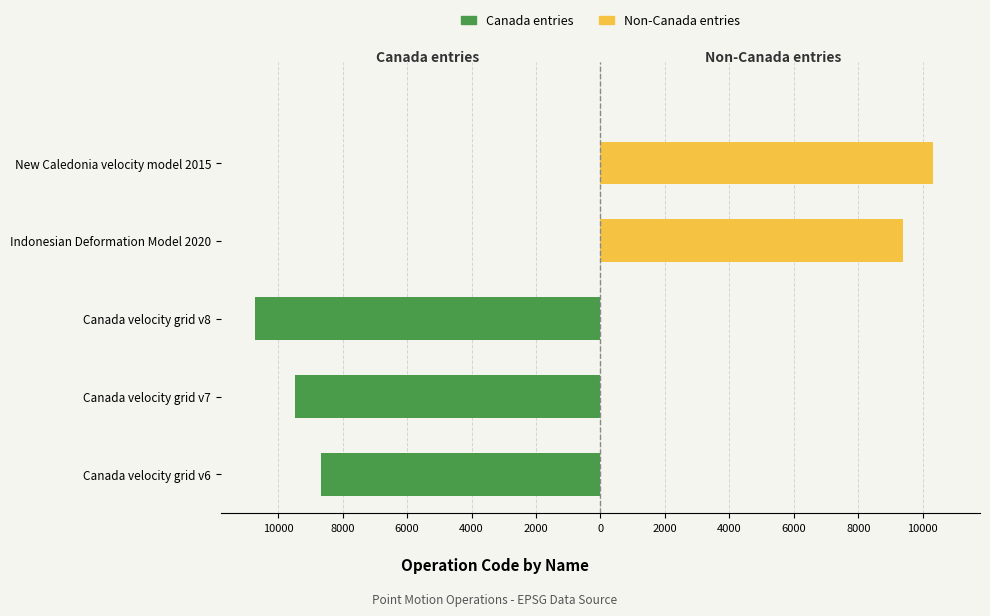

Is it true that Non-Canada entries equals 4844 at New Caledonia velocity model 2015?

False